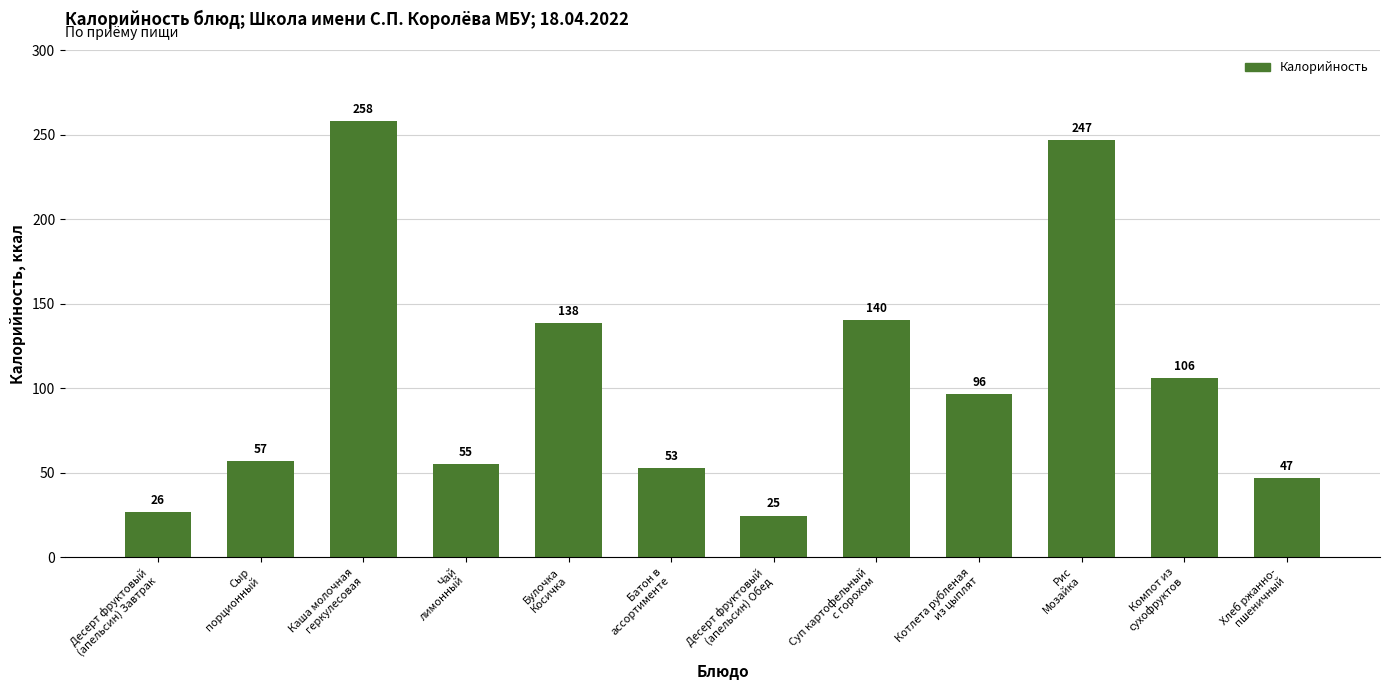

What position from the left is Компот из
сухофруктов?

11